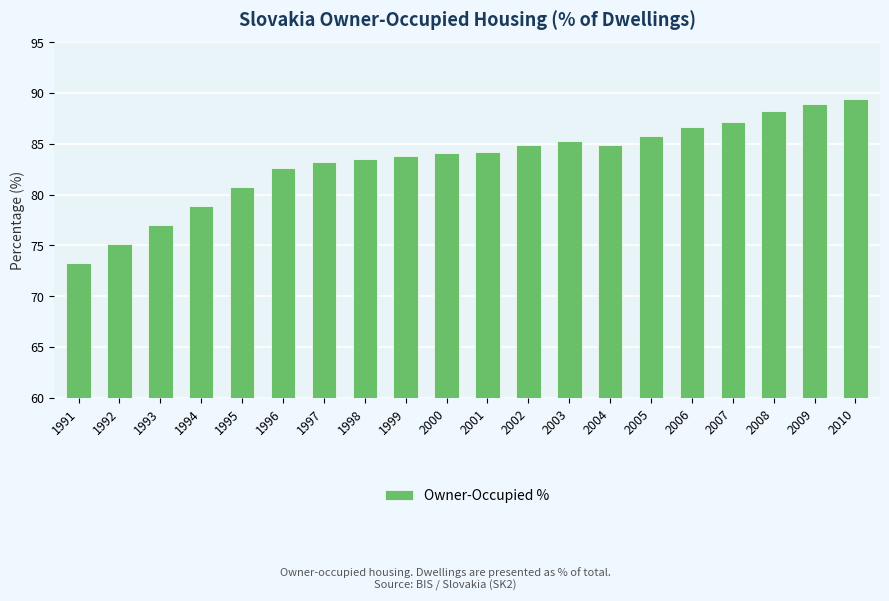

What is the approximate value at 1995?

80.7